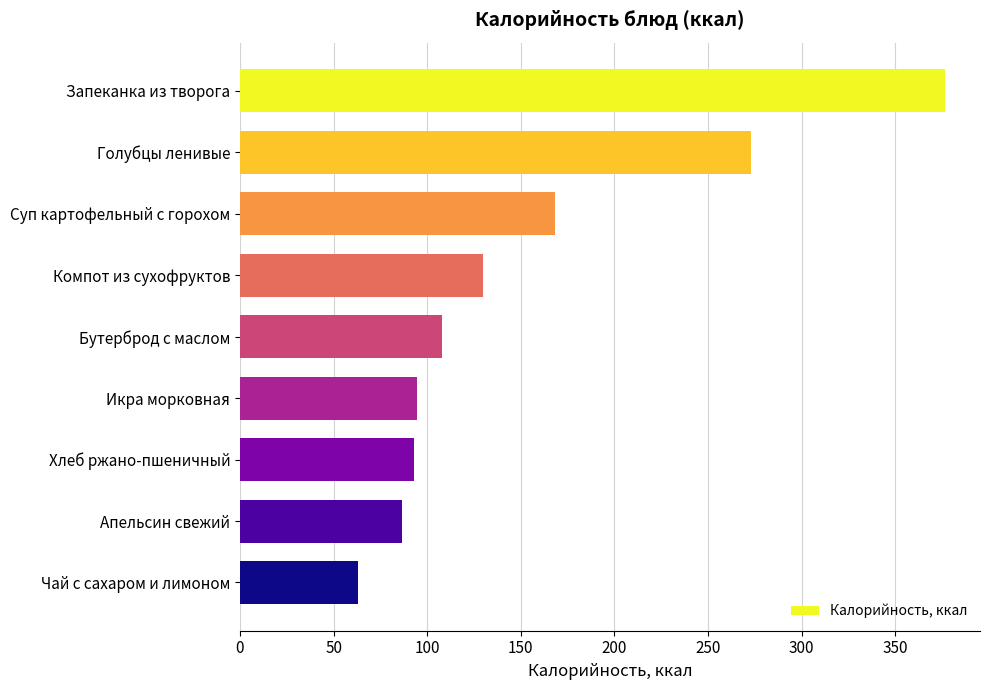

What is the change in value from Запеканка из творога to Хлеб ржано-пшеничный?

-283.6